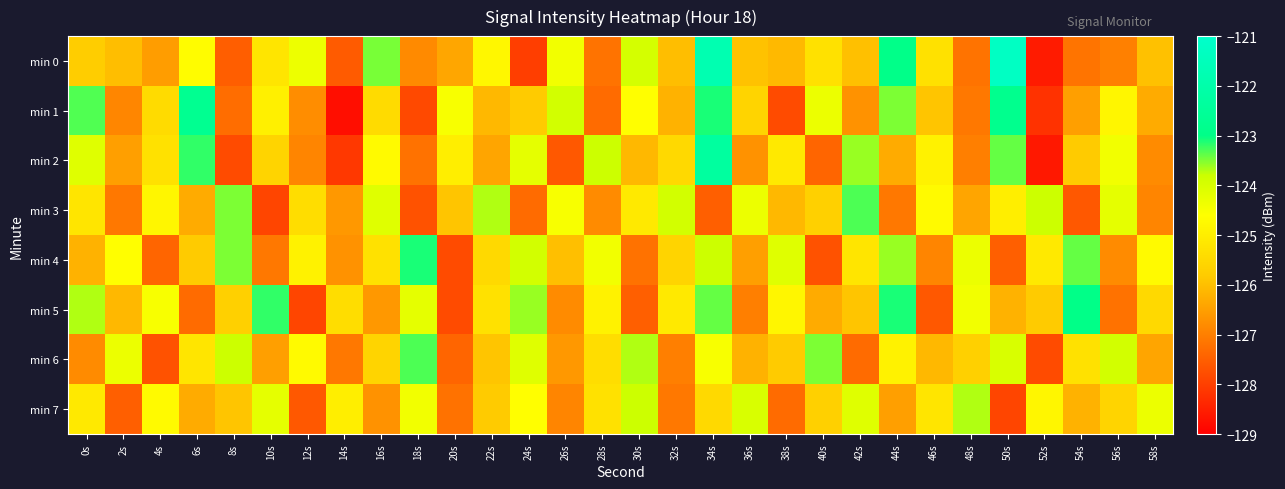

Which series has the largest total across all categories?

min 4